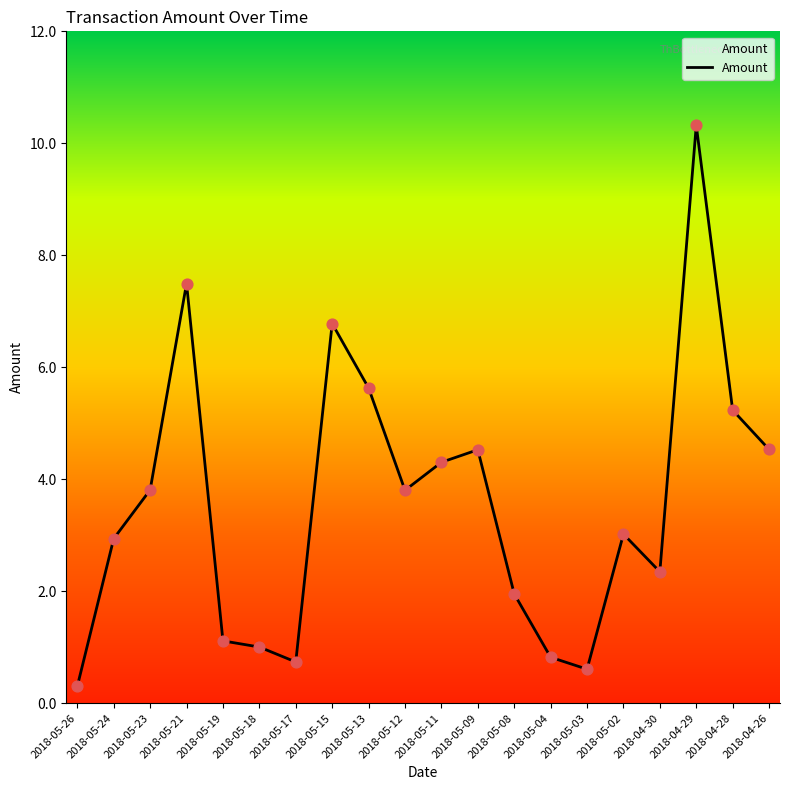

What is the change in value from 2018-05-19 to 2018-04-26?

+3.4